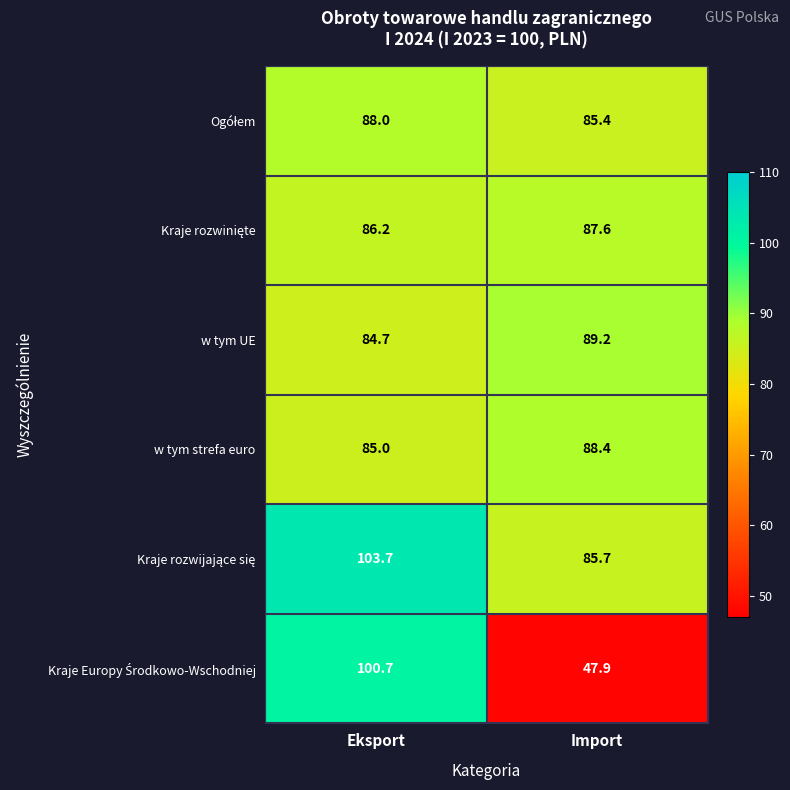

What is the total value across all series at Import?

484.2